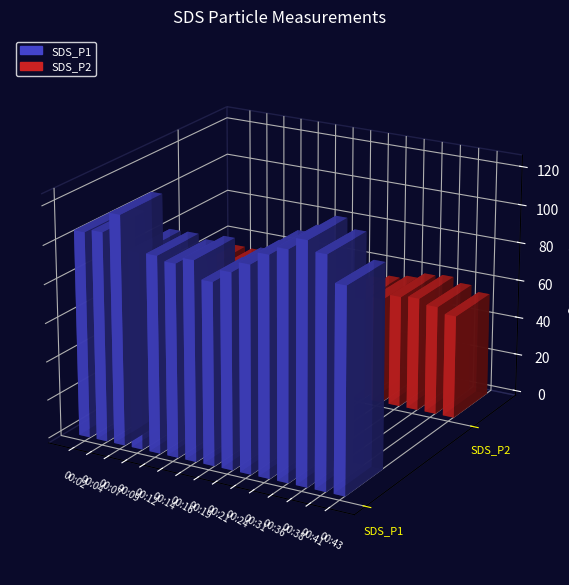

What is the spread (max minus min) of values at 00:16?

50.7